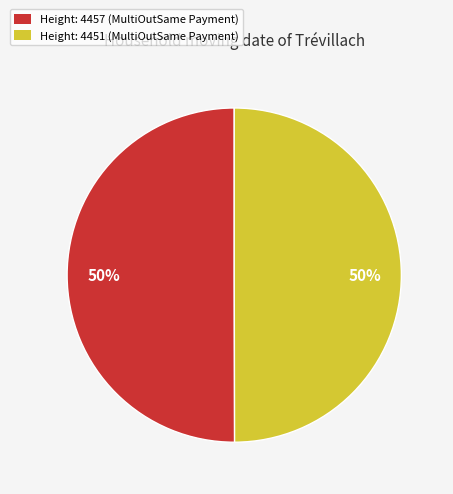

Count the number of slices in the pie.

2